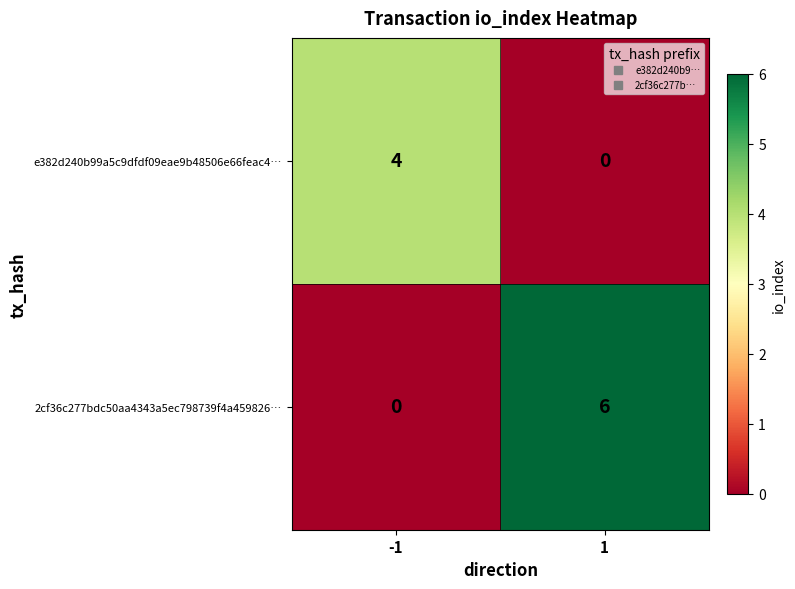

Rank the categories by 2cf36c277bdc50aa4343a5ec798739f4a459826… value from highest to lowest.

1, -1